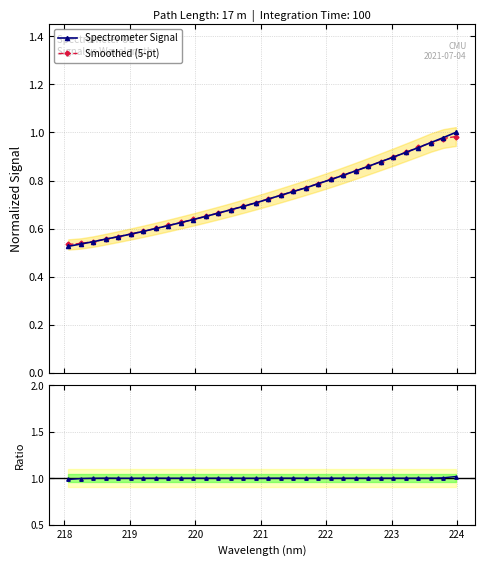

True or false: Ratio to smoothed has more than 1 interior local peaks.

True